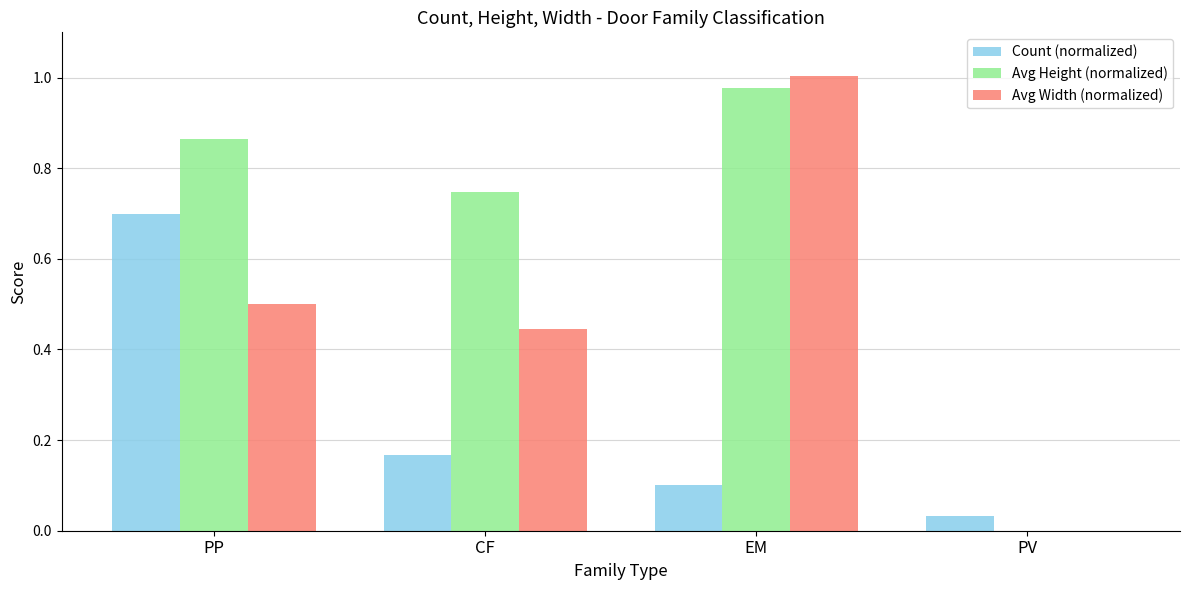

What are all the series names shown in the legend?

Count (normalized), Avg Height (normalized), Avg Width (normalized)